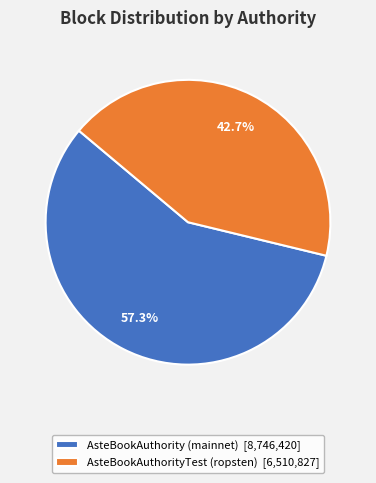

To the nearest percent, what portion does AsteBookAuthorityTest (ropsten) represent?

43%